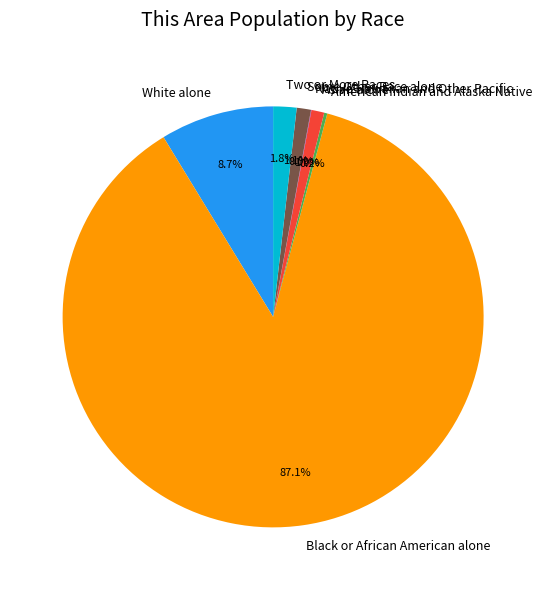

How much of the chart is everything except Asian alone?

99.0%